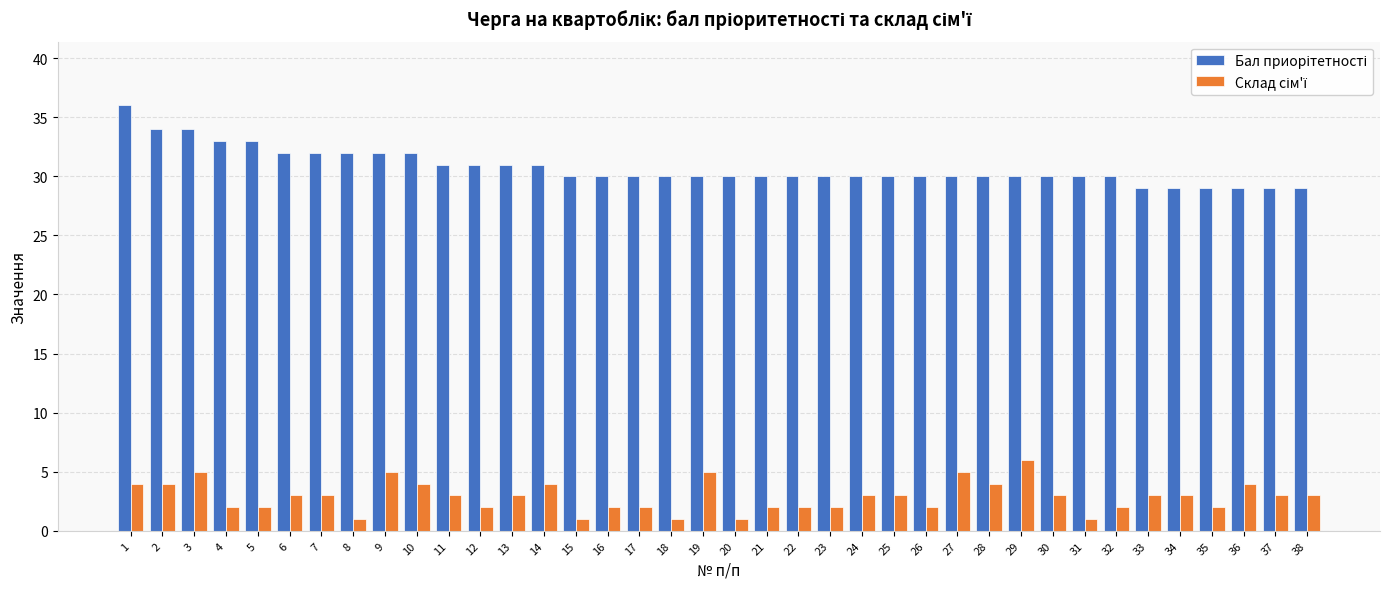

At how many categories does at least one series exceed 12?

38